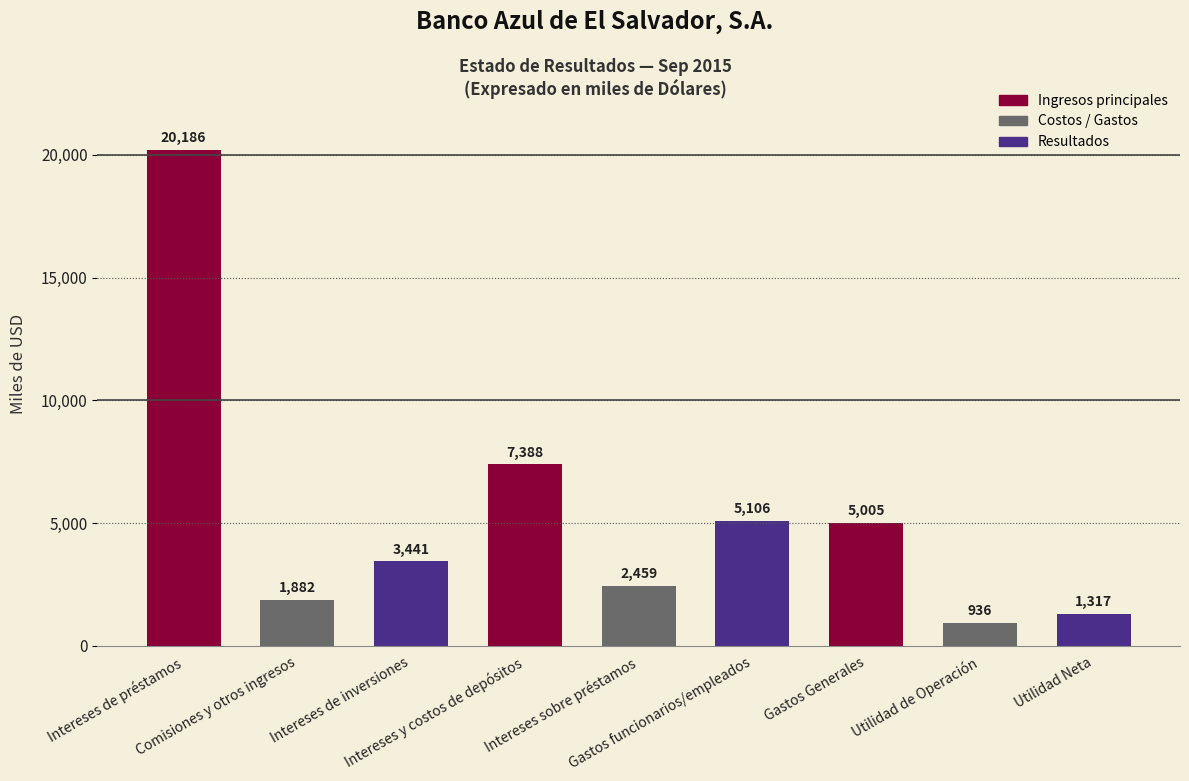

At which label does the data first exceed 3440?

Intereses de préstamos